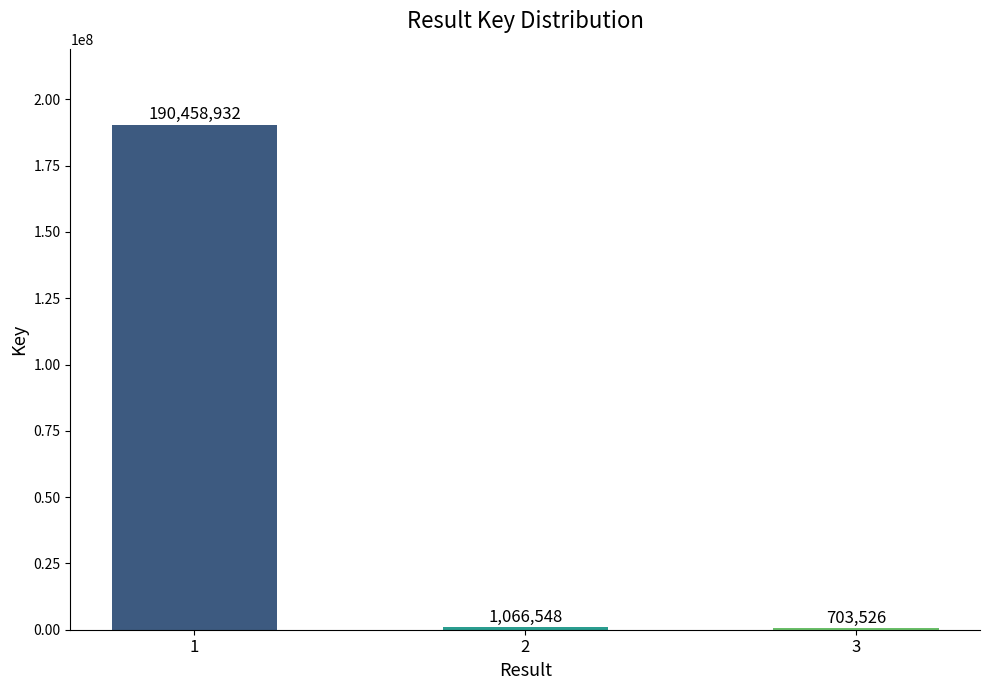

At which category does the chart reach its peak across all series?

1